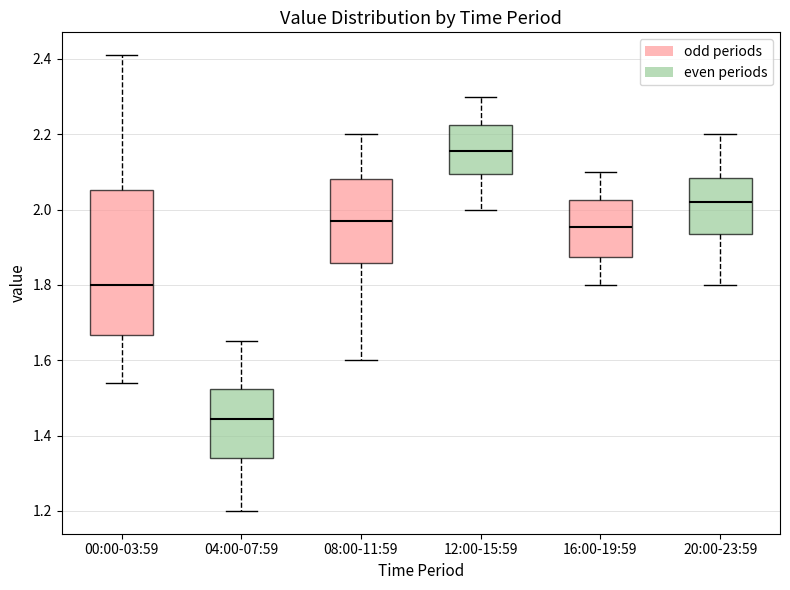

Where is the lower edge of the box for 04:00-07:59 on the y-axis? The values are not printed on the chart, so give them approximately, as read against the axis.

1.34